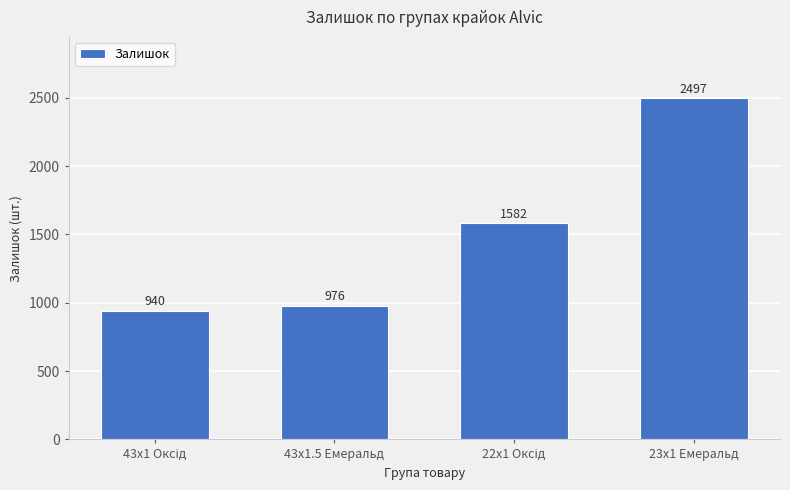

How many categories are shown in the chart?

4